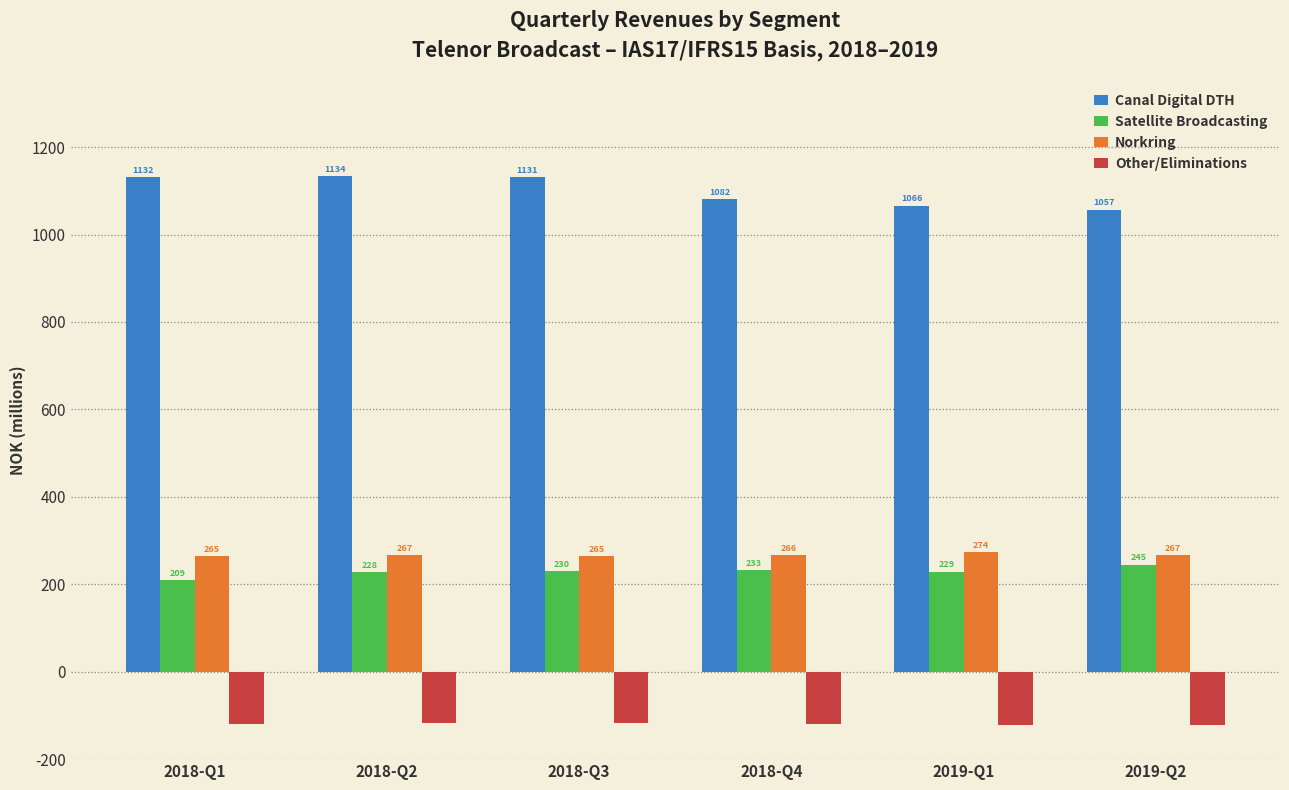

Where does the Norkring series first go above 266?

2018-Q2